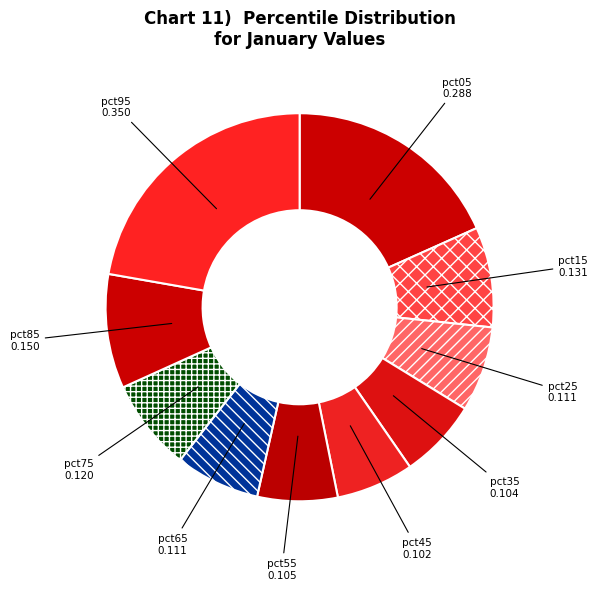

The pct45 slice represents 6% of the pie. True or false?

True